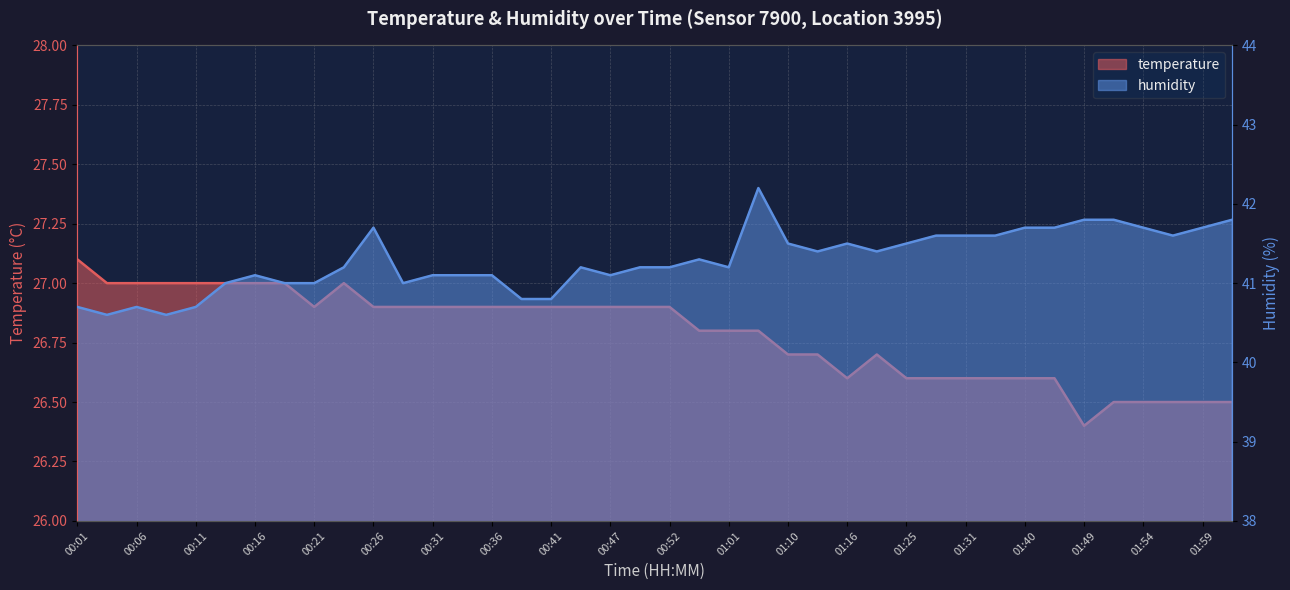

True or false: humidity and temperature intersect in this chart.

False